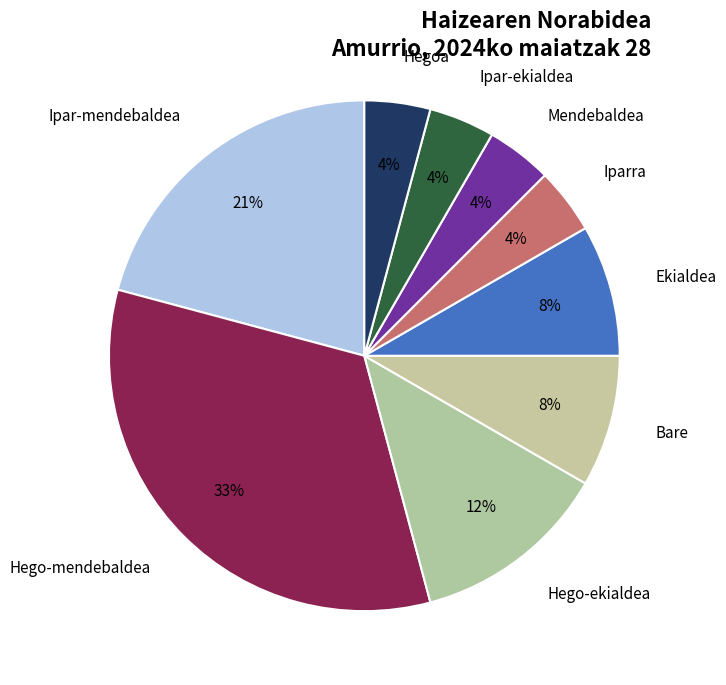

Approximately how many times larger is the value at Hego-ekialdea compared to Bare?

1.5